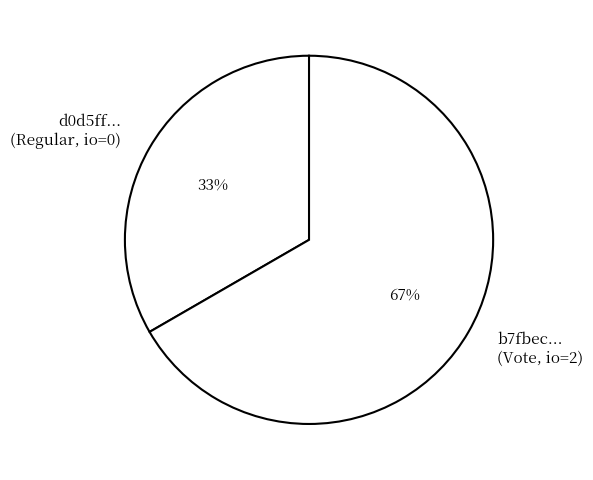

How many slices are in this pie chart?

2